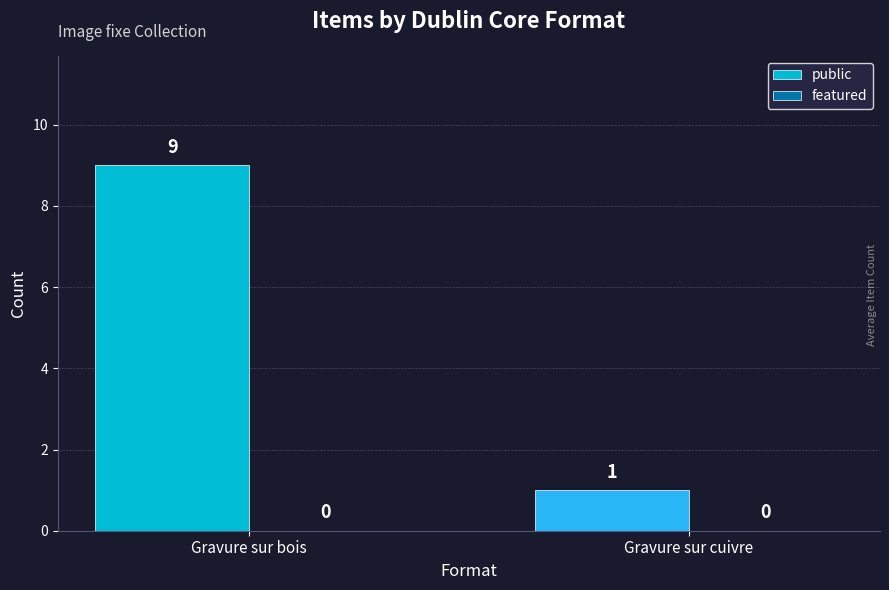

Reading left to right, what are all the values shown in this chart?

9	1